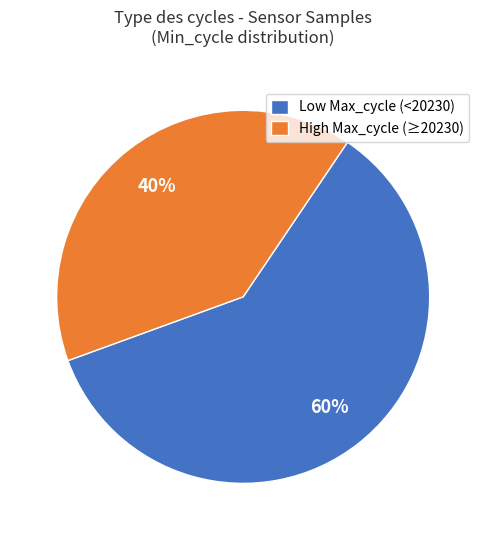

How many slices are in this pie chart?

2